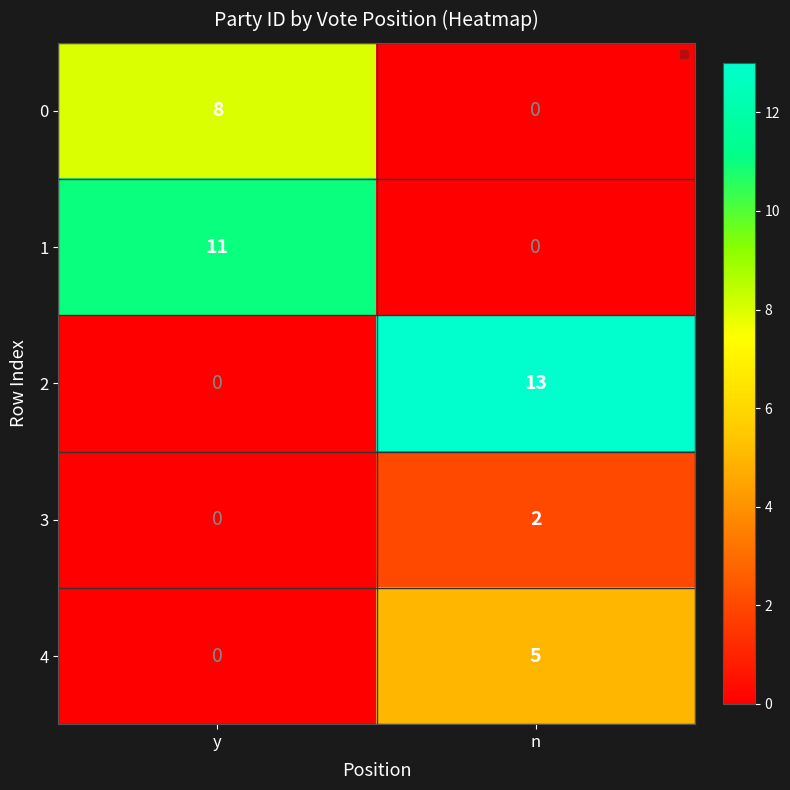

What is the approximate value of 2 at n?

13